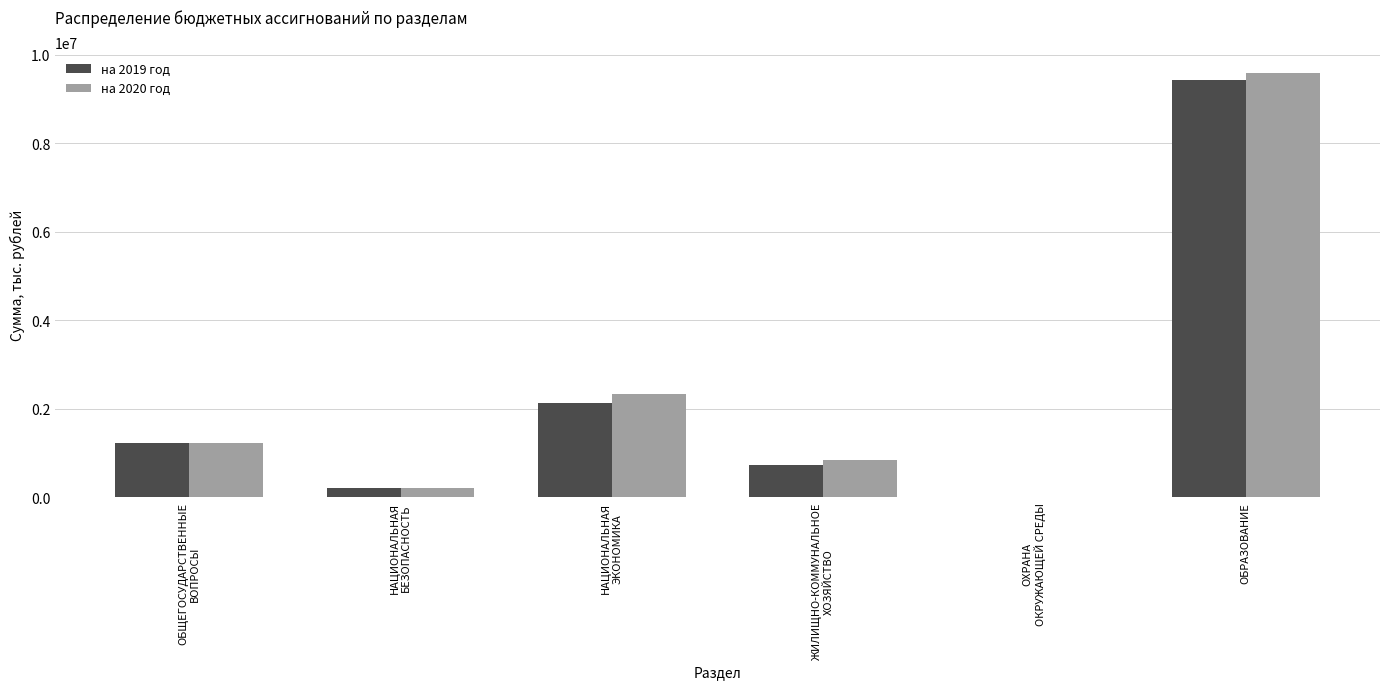

What is the highest value of the на 2020 год series?

9586984.3